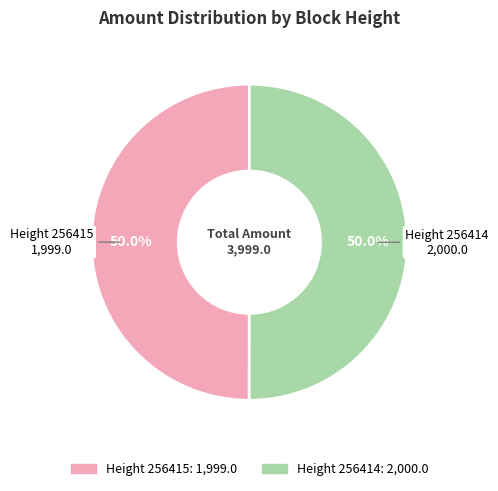

How many slices are in this pie chart?

2